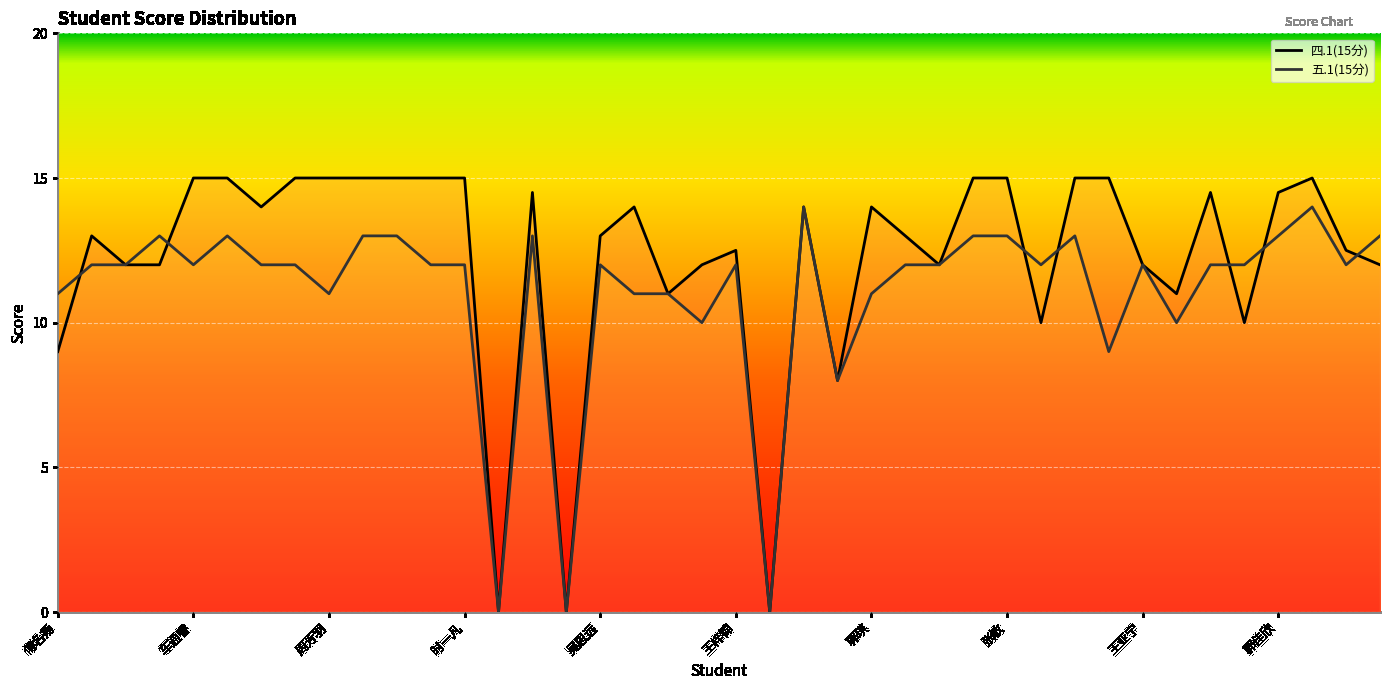

Rank the series by their average value, from lowest to highest.

五.1(15分), 四.1(15分)